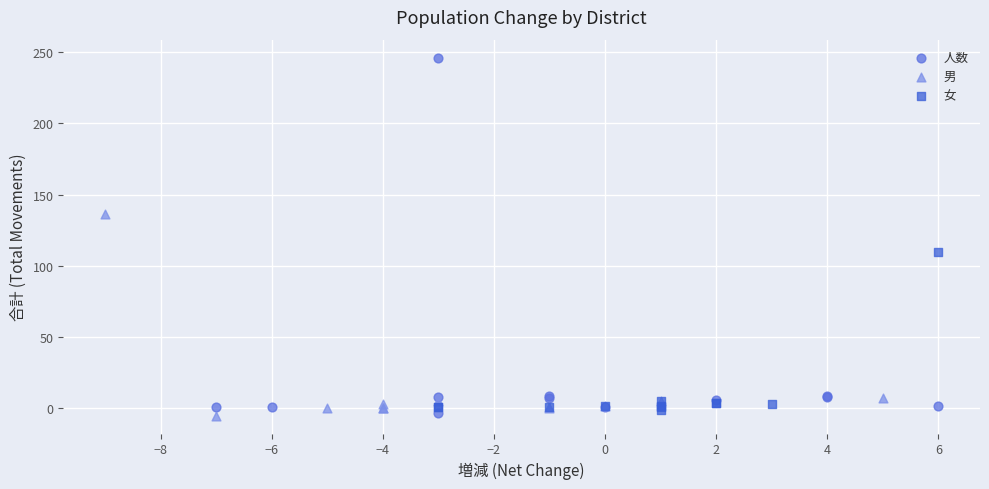

Which series reaches the maximum Y coordinate?

人数